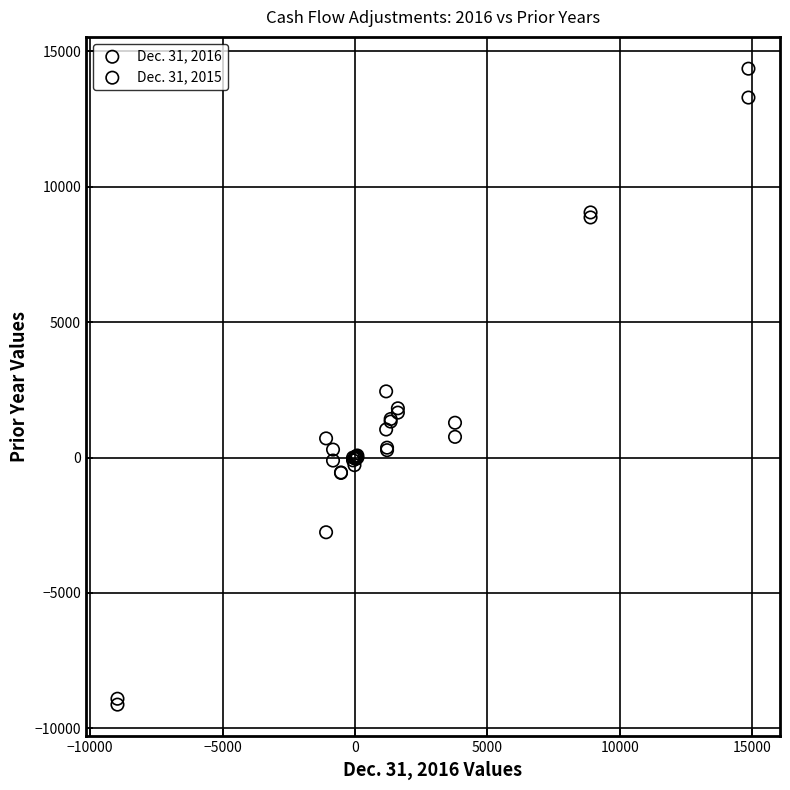

What are all the series names shown in the legend?

Dec. 31, 2016, Dec. 31, 2015